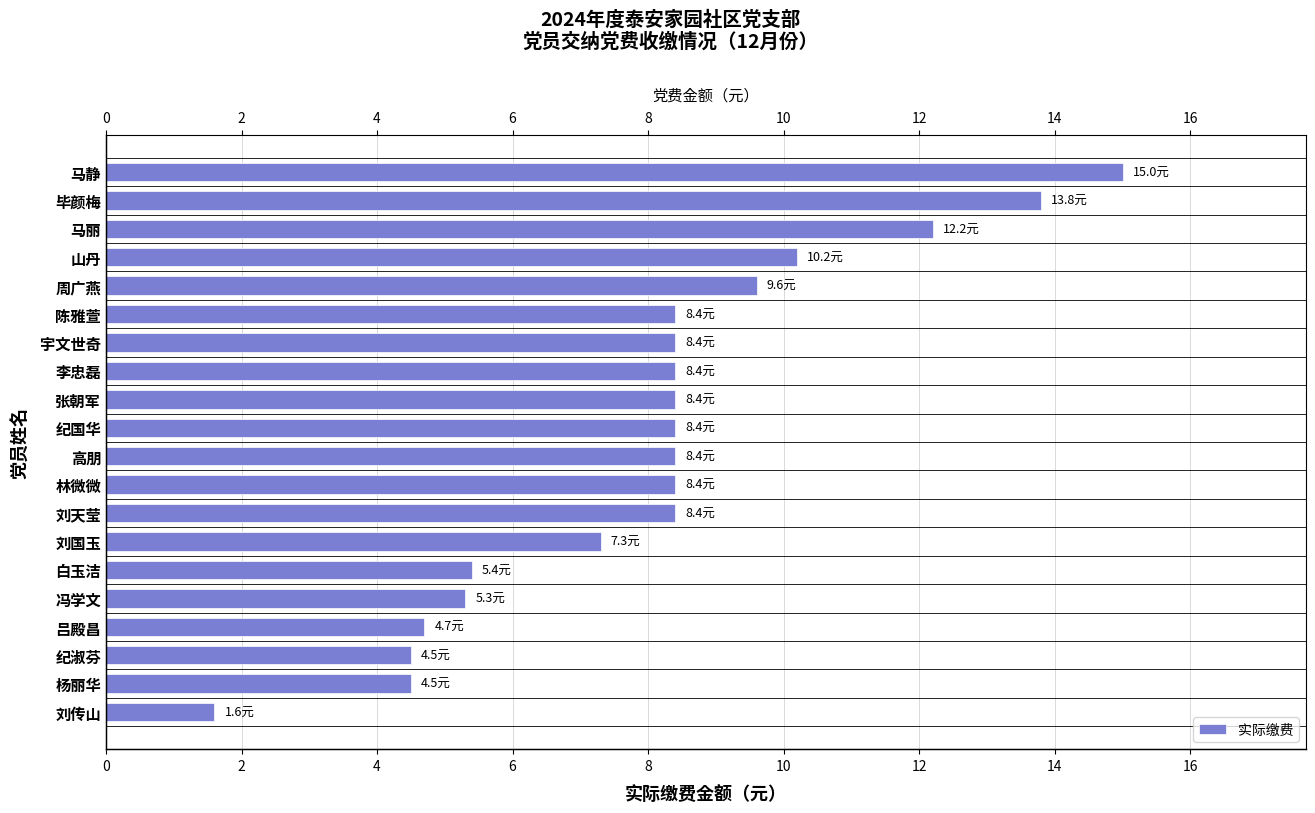

Between 刘国玉 and 白玉洁, which is larger?

刘国玉